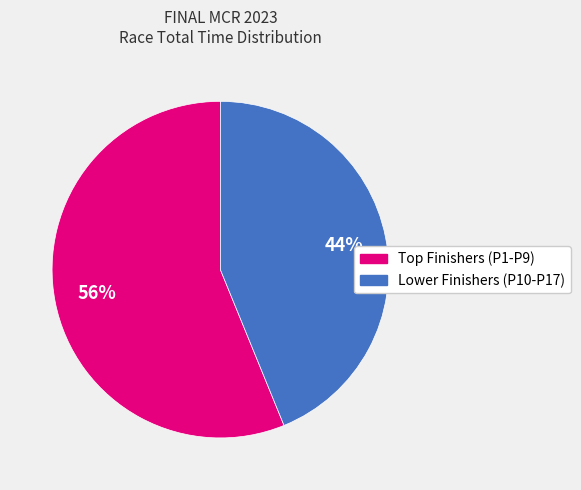

Is there a majority slice in this chart?

Yes